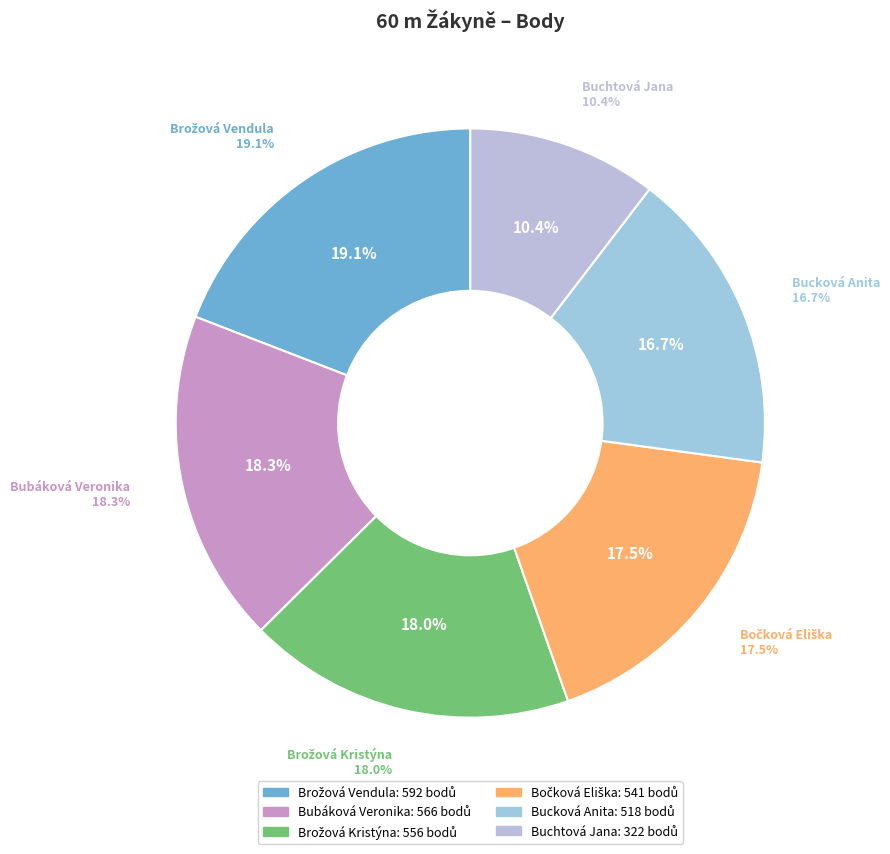

What percentage do Bubáková Veronika and Buchtová Jana together represent?

28.7%